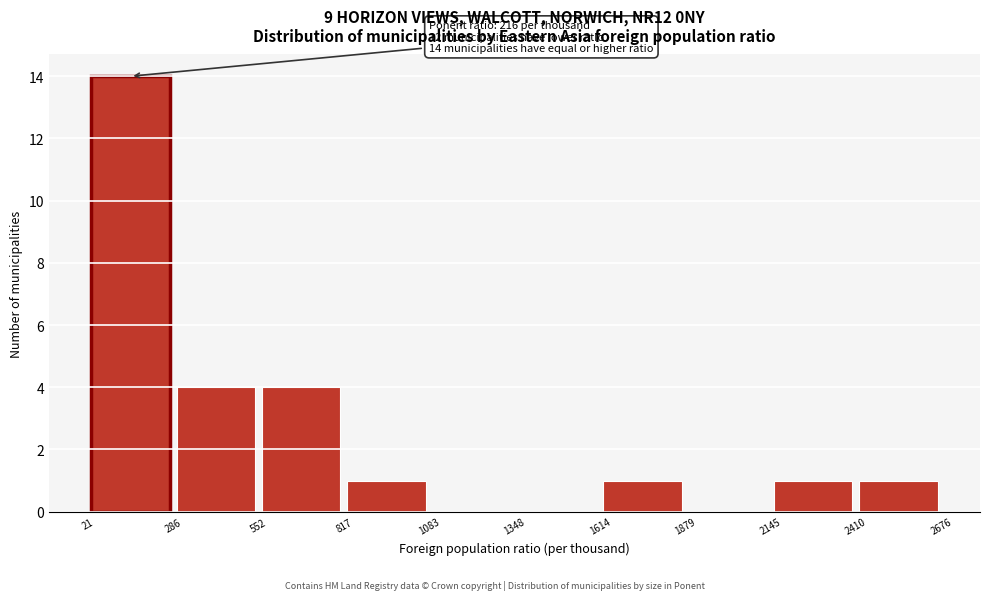

Which range on the x-axis has the tallest bar?

21 to 286